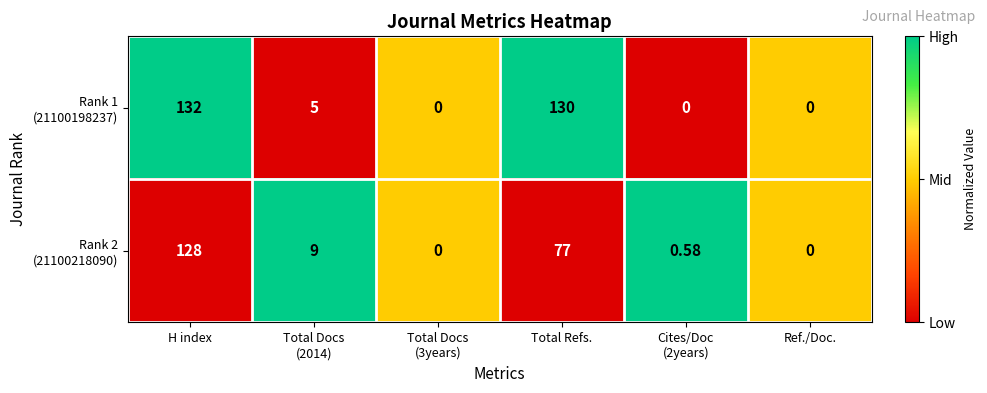

Which label corresponds to the largest value in the chart?

H index